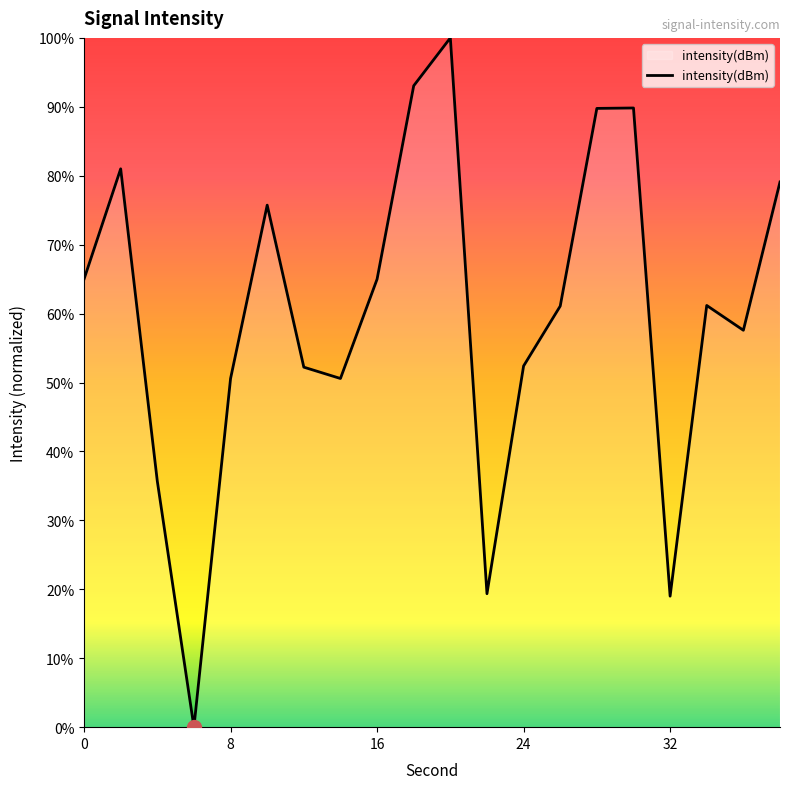

What is the maximum value shown in the chart?

100.0